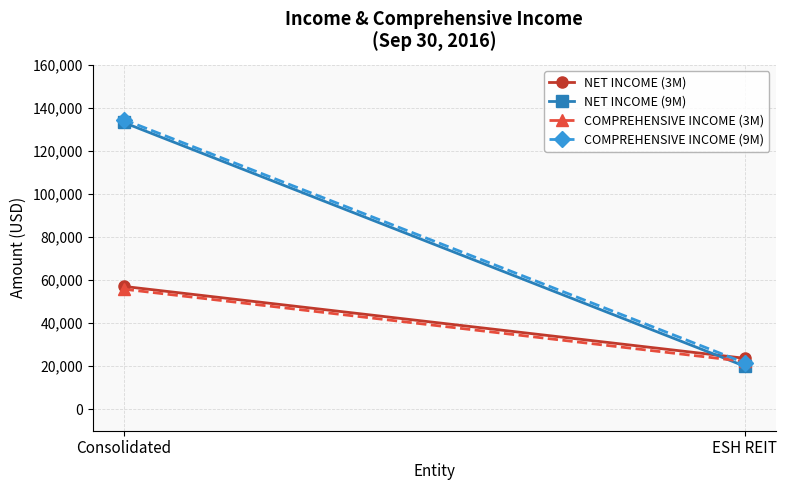

What is the spread (max minus min) of values at ESH REIT?

3659